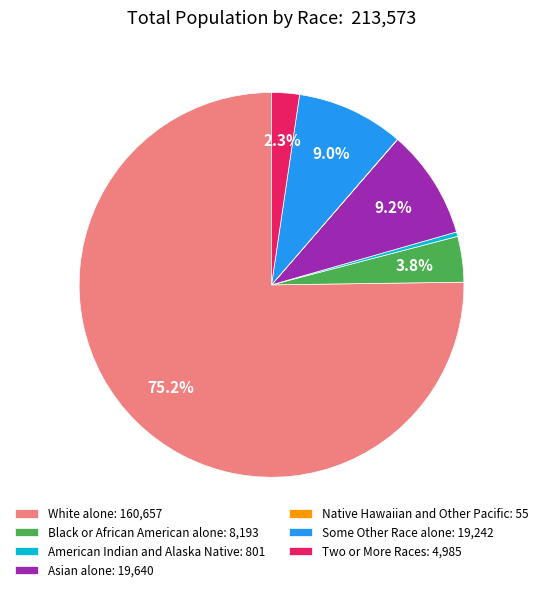

Which has a higher value, Asian alone or American Indian and Alaska Native?

Asian alone